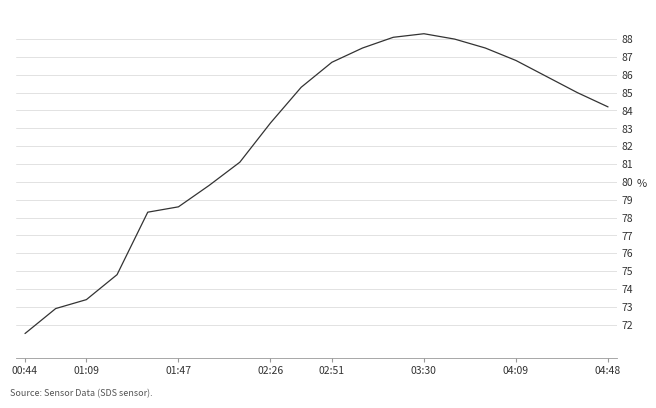

What is the difference between the maximum and minimum values?

16.8